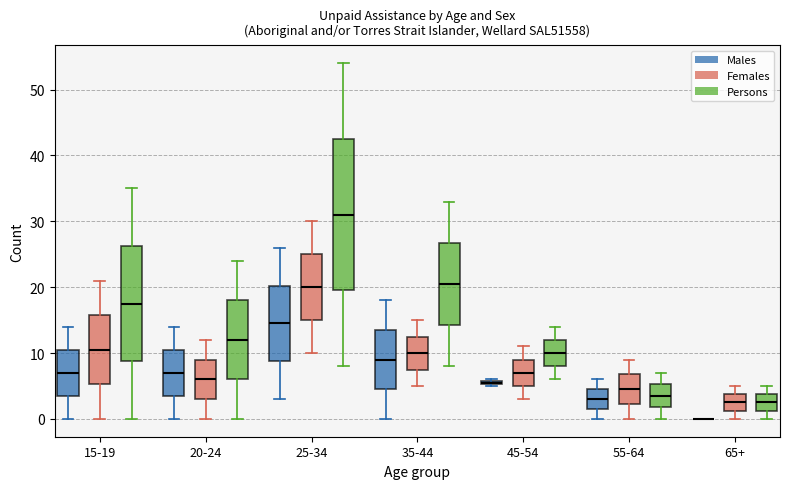

Where does the lower whisker of the box for 35-44 (Males) end on the y-axis? The values are not printed on the chart, so give them approximately, as read against the axis.

0